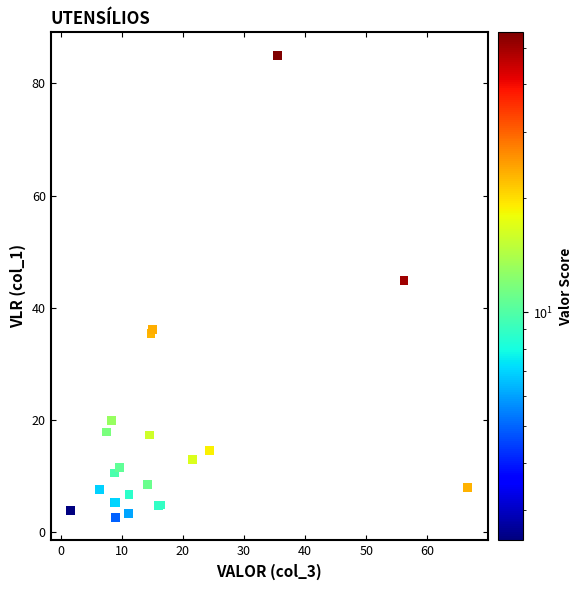

What Y value in the scatter plot is closest to 43?

44.9